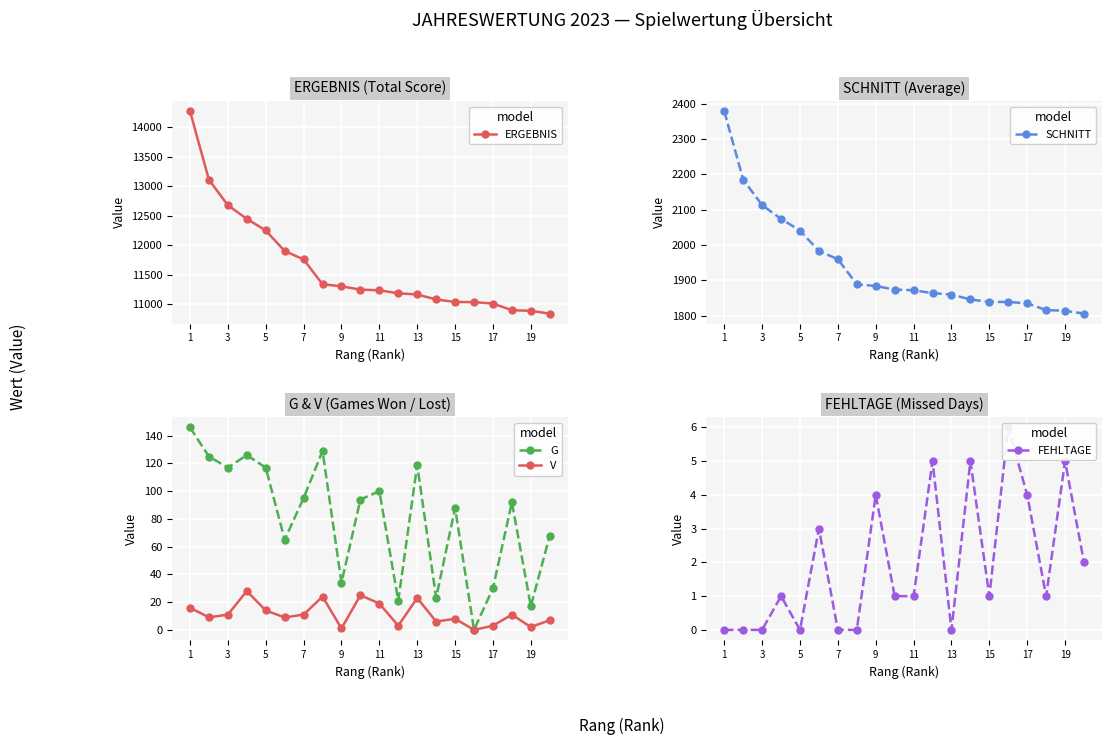

What are all the series names shown in the legend?

ERGEBNIS, SCHNITT, G, V, FEHLTAGE